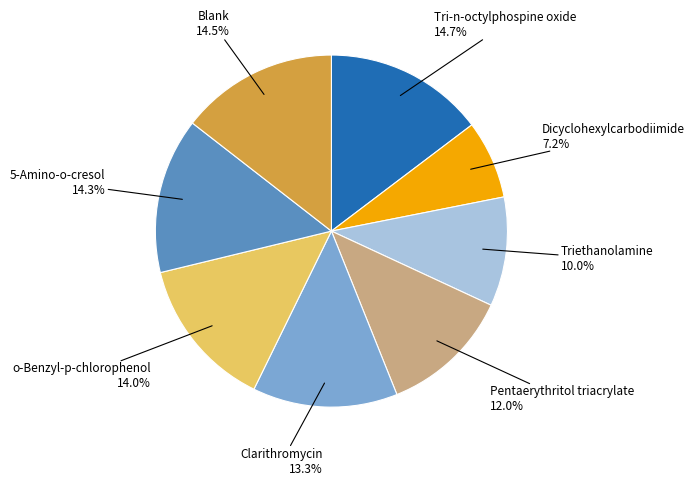

Is there a majority slice in this chart?

No